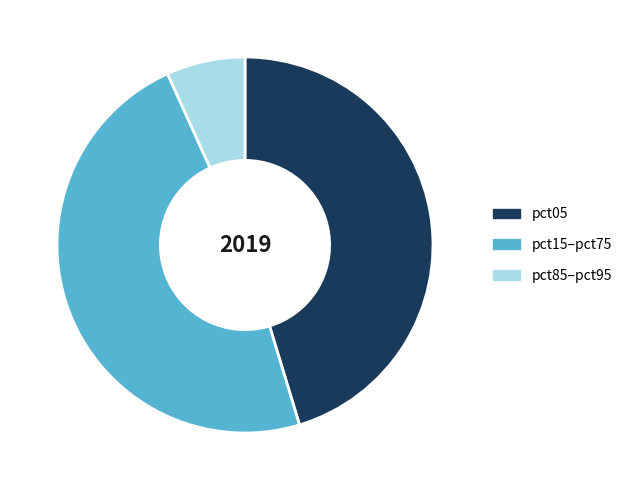

Which category has the biggest portion of the pie?

pct15–pct75